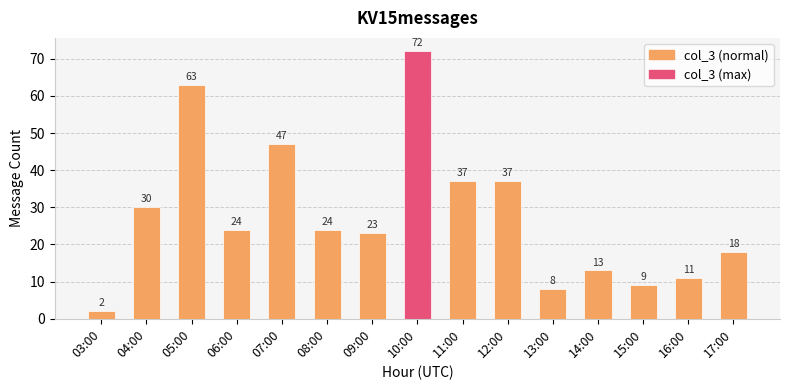

What is the label of the 1st bar from the left?

03:00